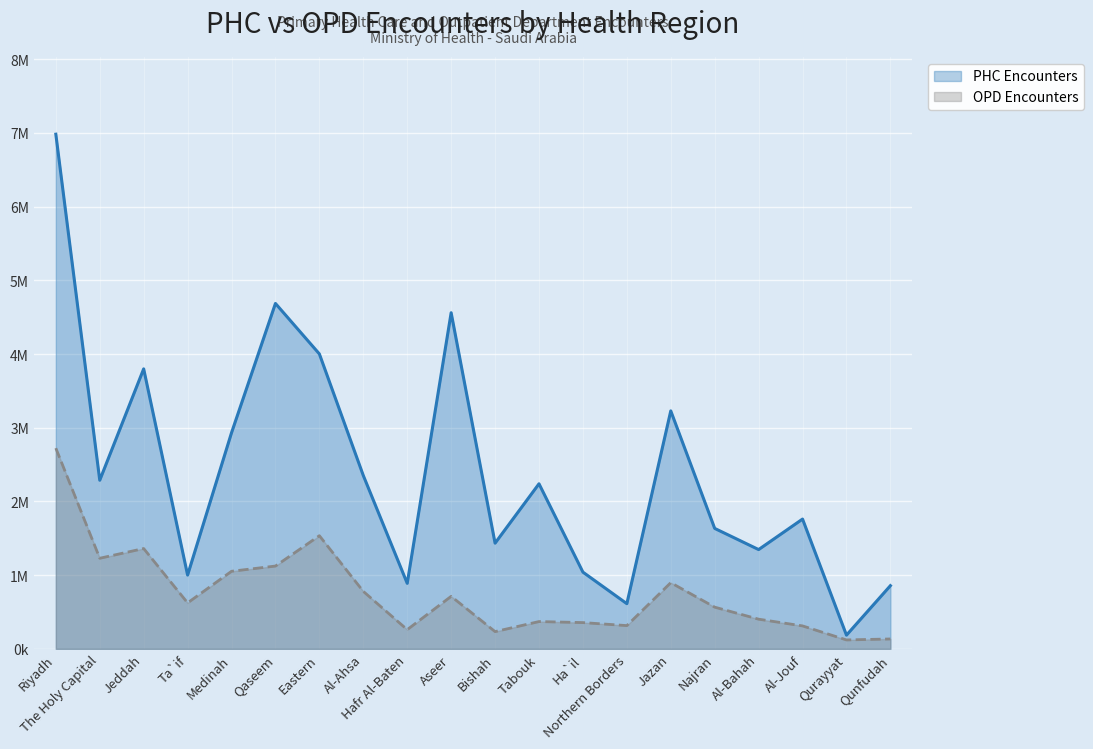

At which label does OPD Encounters reach its minimum?

Qurayyat